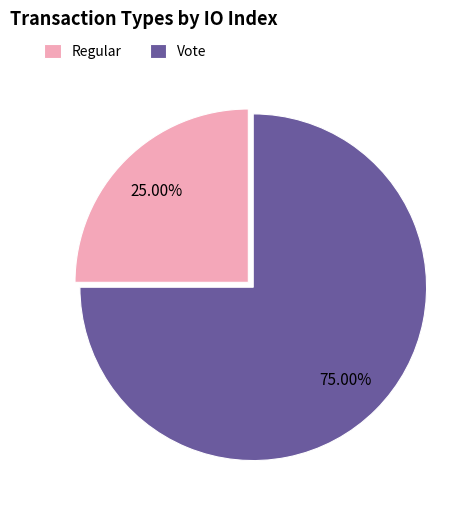

To the nearest percent, what portion does Vote represent?

75%